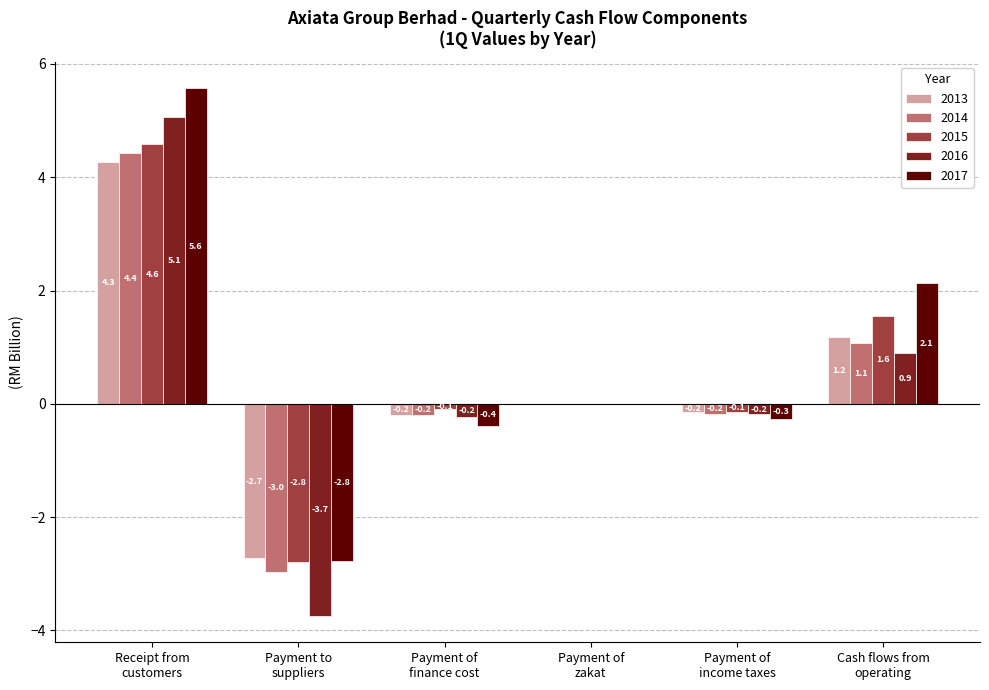

Which series has the largest total across all categories?

2017